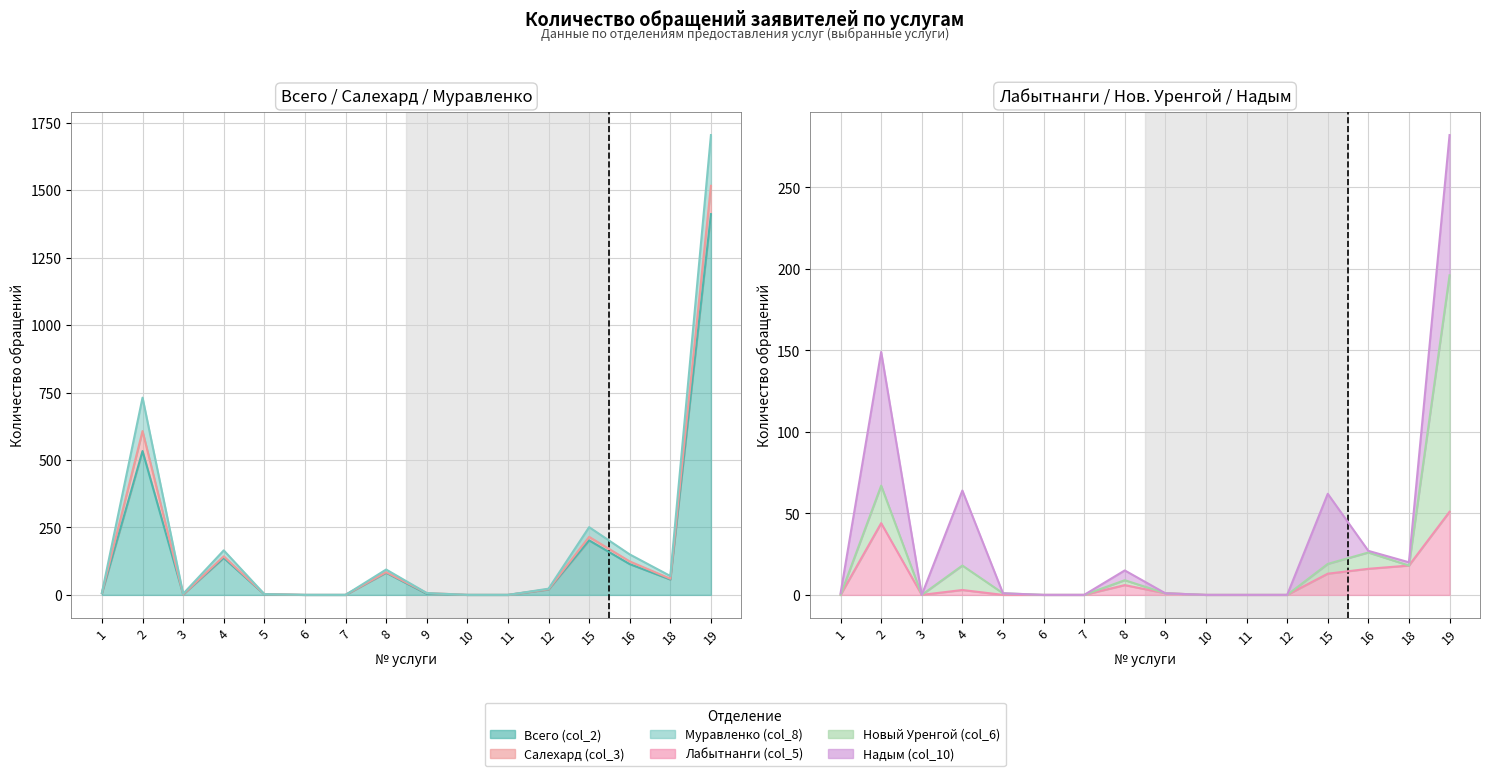

What is the value of the Всего (col_2) point at the 13th from the left?

202